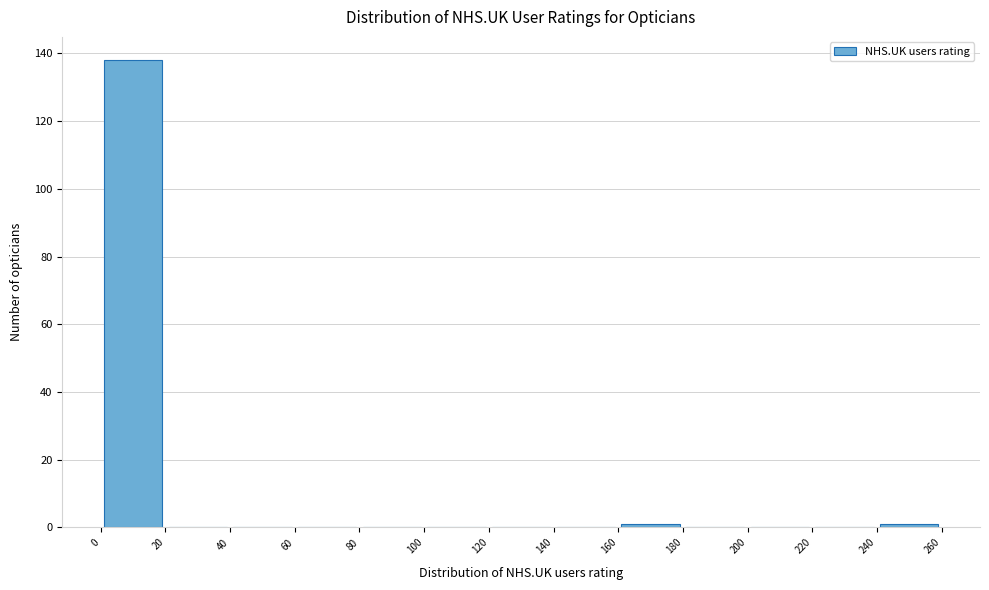

Reading left to right, list every bar in this chart as the range it spans on the x-axis followed by its height. The values are not printed on the chart, so give them approximately, as read against the axis.

0 to 20: 138
20 to 40: 0
40 to 60: 0
60 to 80: 0
80 to 100: 0
100 to 120: 0
120 to 140: 0
140 to 160: 0
160 to 180: under 2
180 to 200: 0
200 to 220: 0
220 to 240: 0
240 to 260: under 2